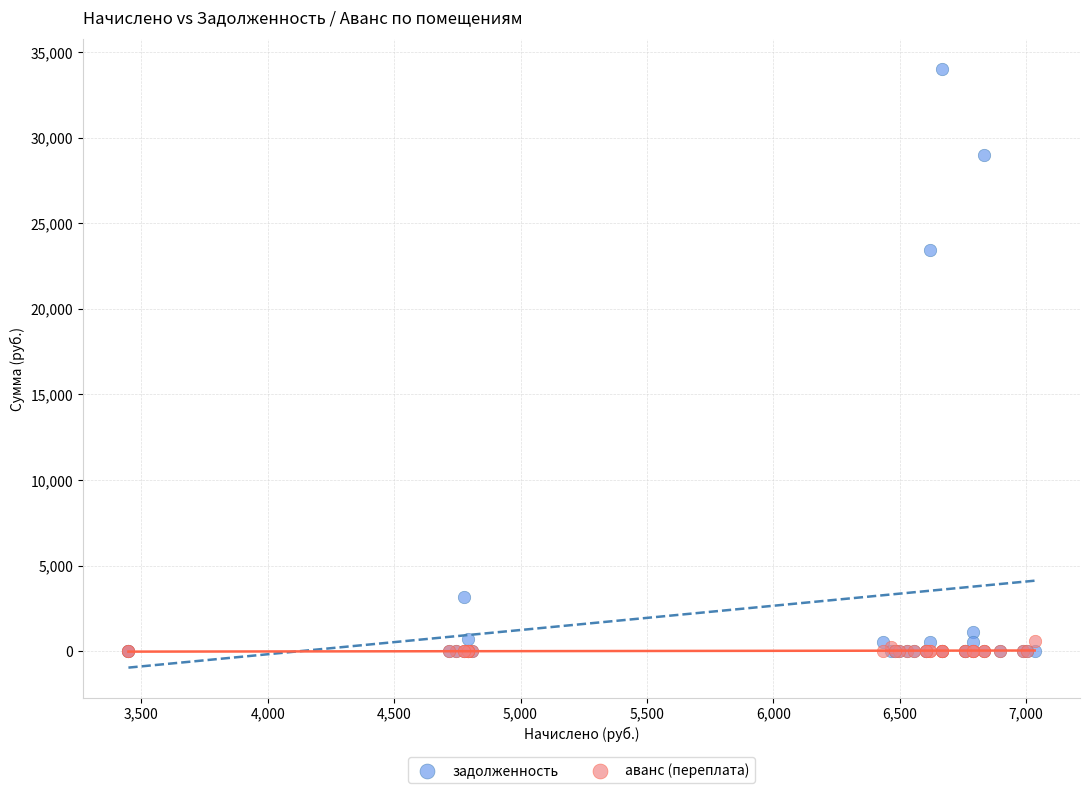

Across all series, what Y value is closest to 17002?

23430.5